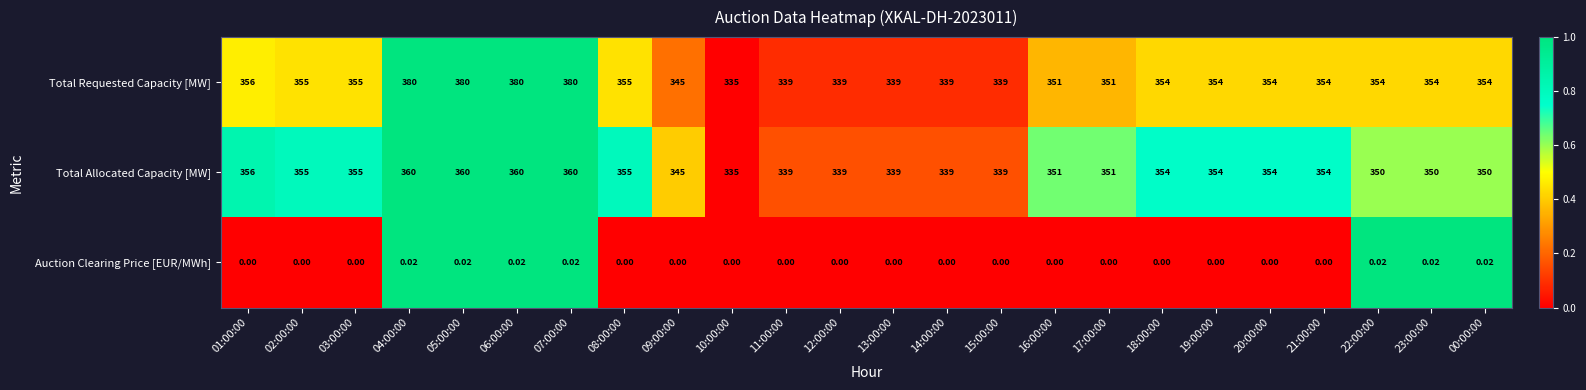

How many series are shown in this chart?

3